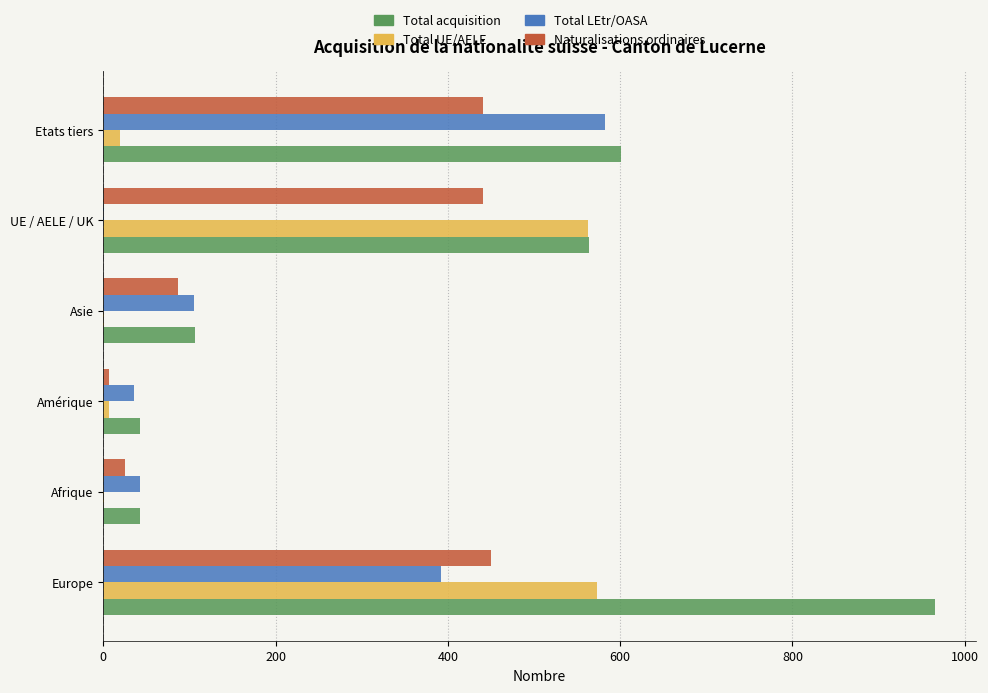

Which label corresponds to the largest value in the chart?

Europe